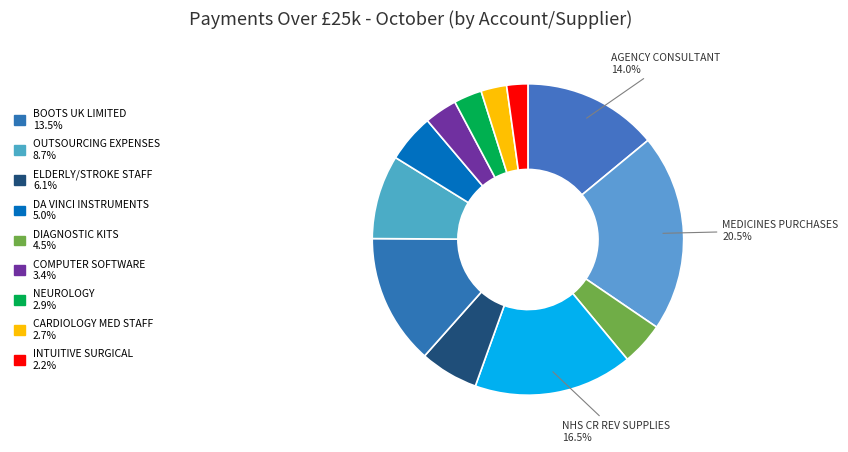

How many slices are in this pie chart?

12